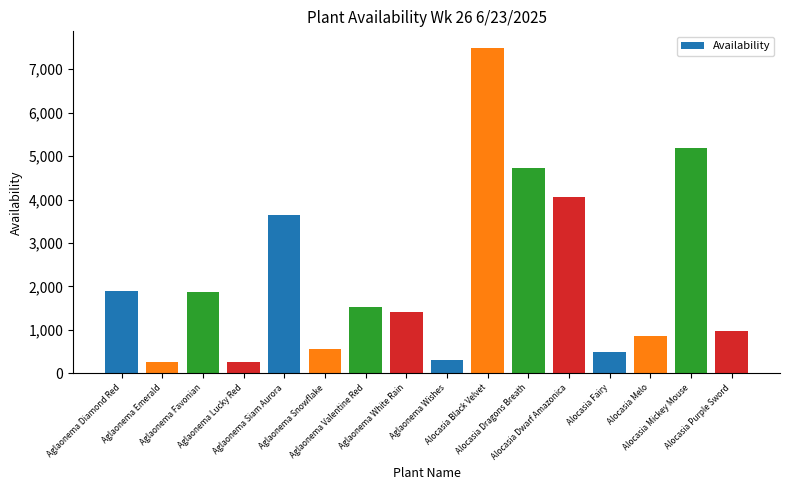

The chart shows a value of 2052 at Aglaonema White Rain. True or false?

False